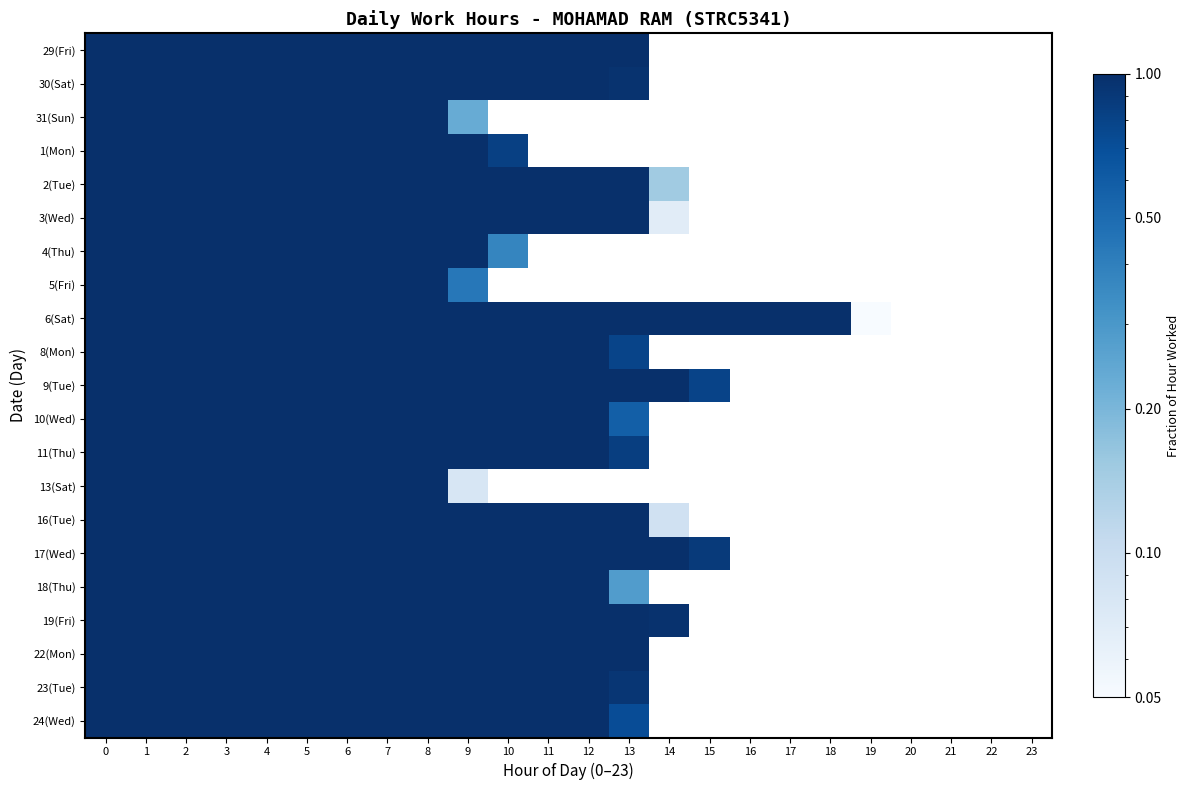

What is the difference between the highest and lowest values at 10?

1.0